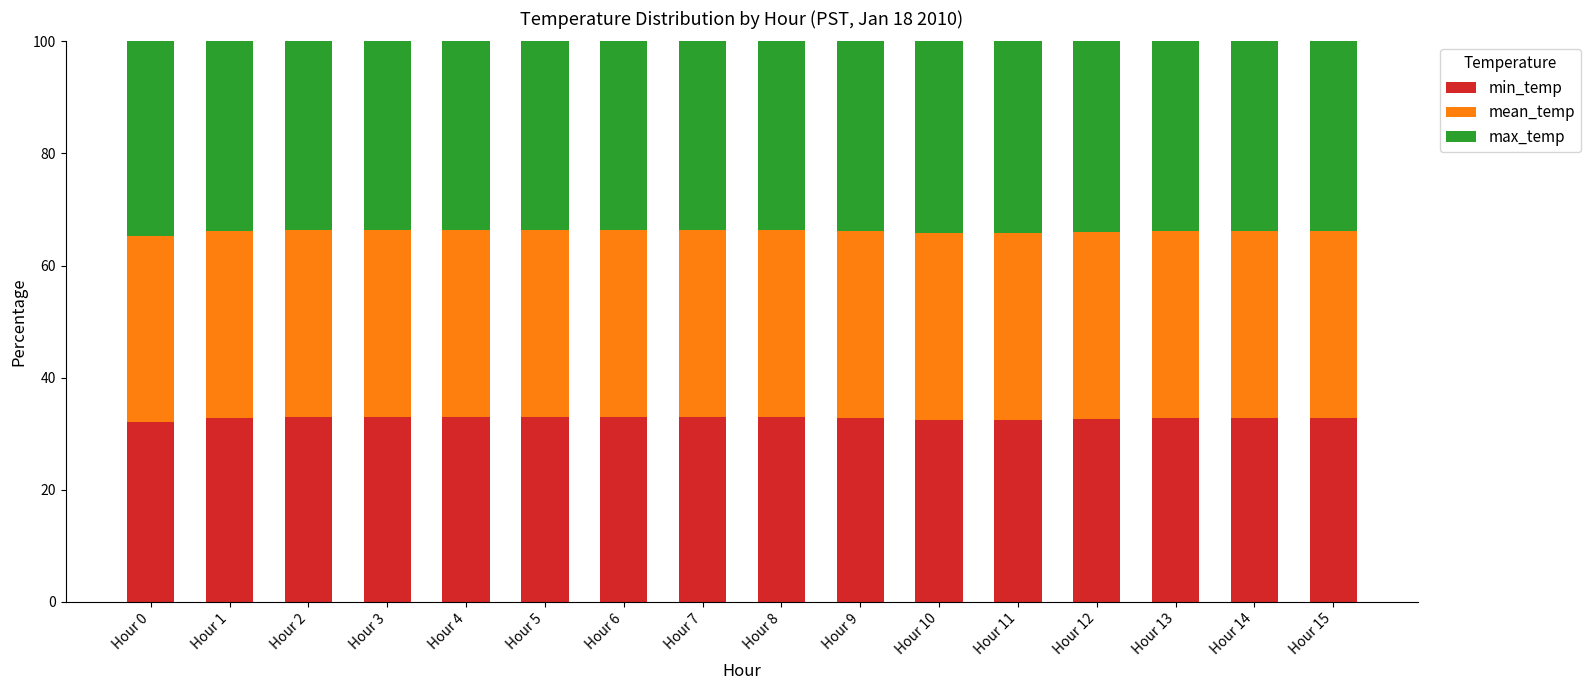

What are all the series names shown in the legend?

min_temp, mean_temp, max_temp